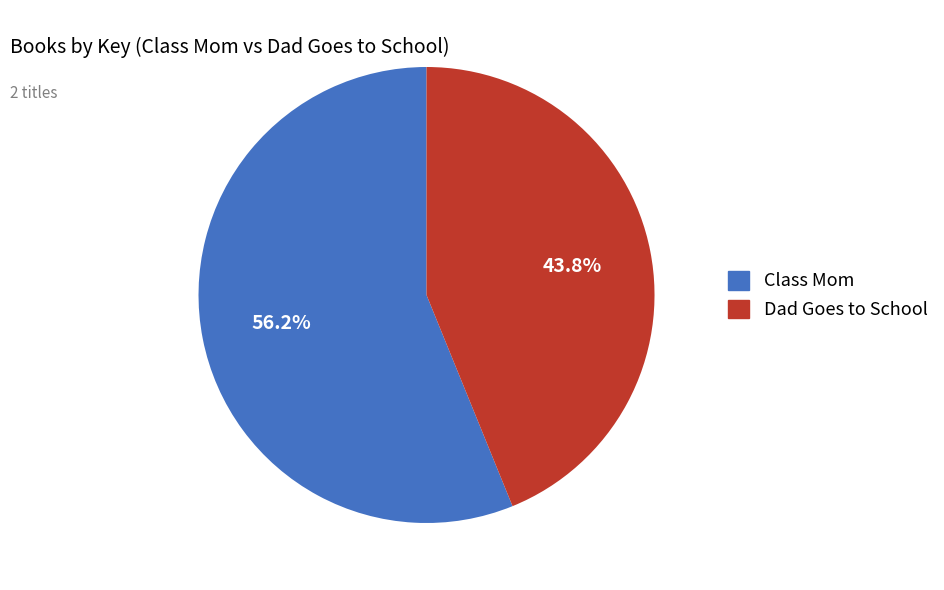

How many segments does this pie chart have?

2